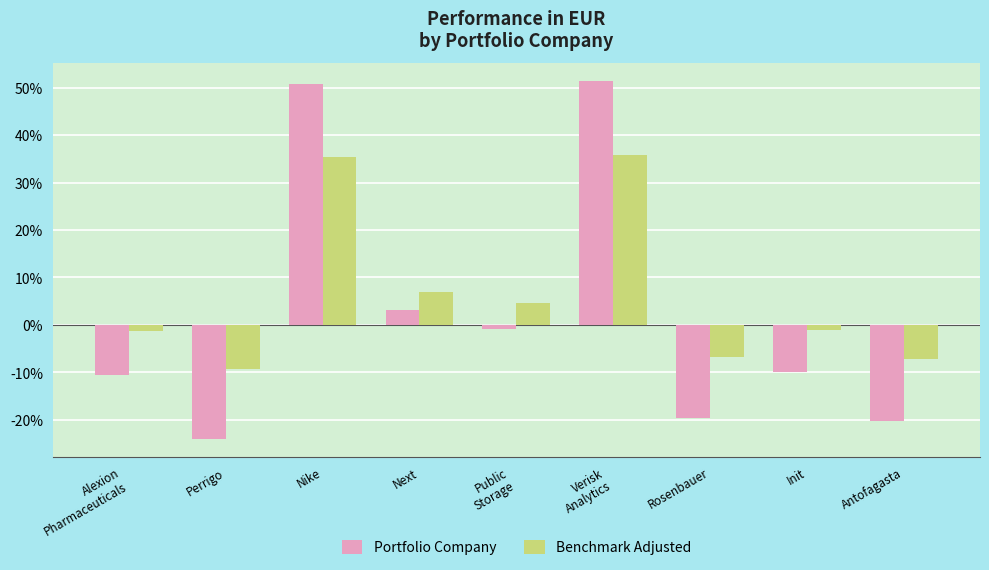

What position from the left is Rosenbauer?

7